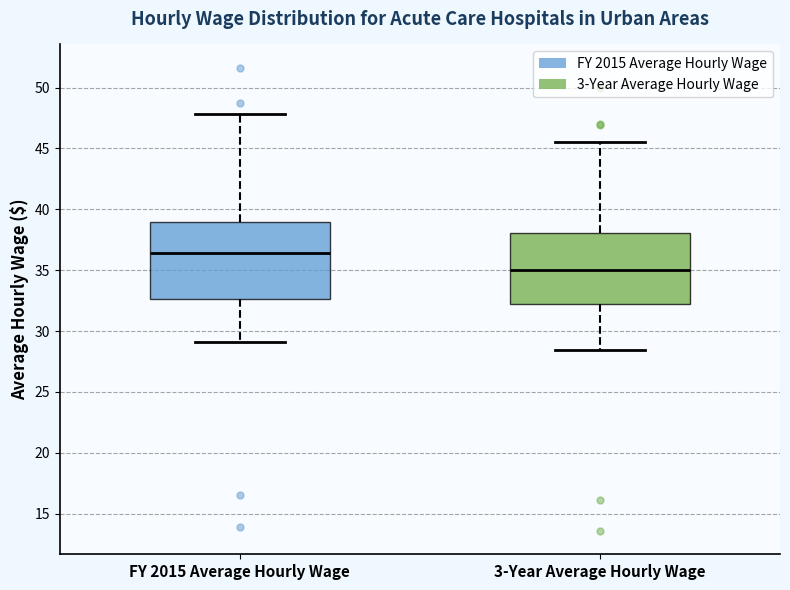

Comparing the boxes themselves (not the whiskers), which one is the tallest?

FY 2015 Average Hourly Wage